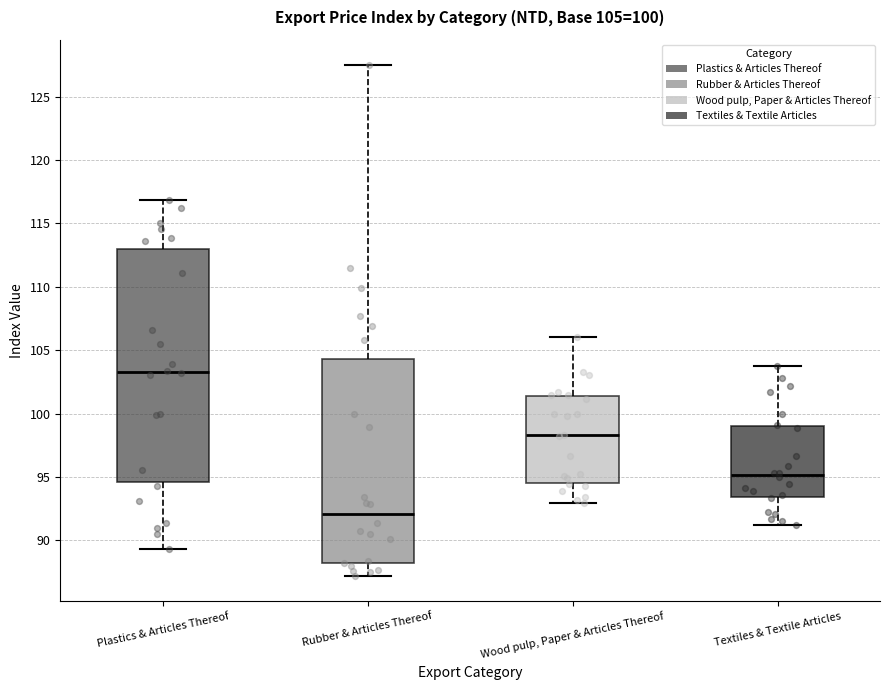

Which box's median line is the highest?

Plastics & Articles Thereof